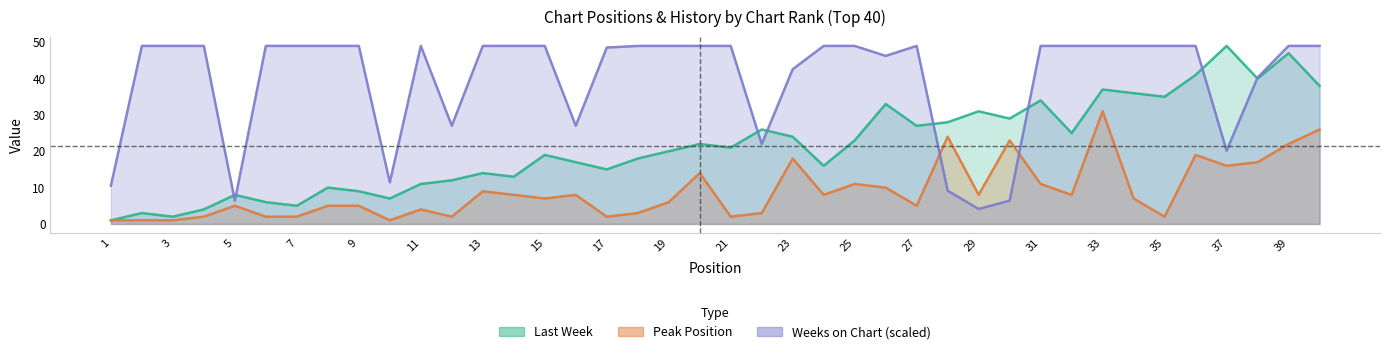

True or false: Last Week and Peak Position cross at least once.

False